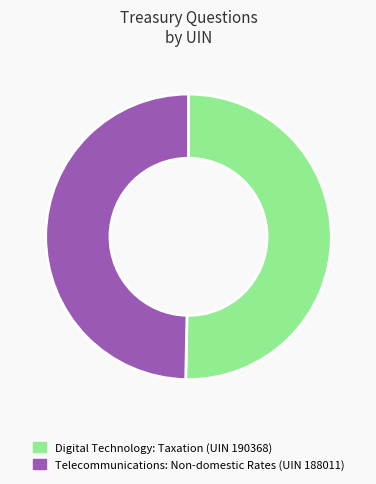

Rank the categories by value from highest to lowest.

Digital Technology: Taxation (UIN 190368), Telecommunications: Non-domestic Rates (UIN 188011)